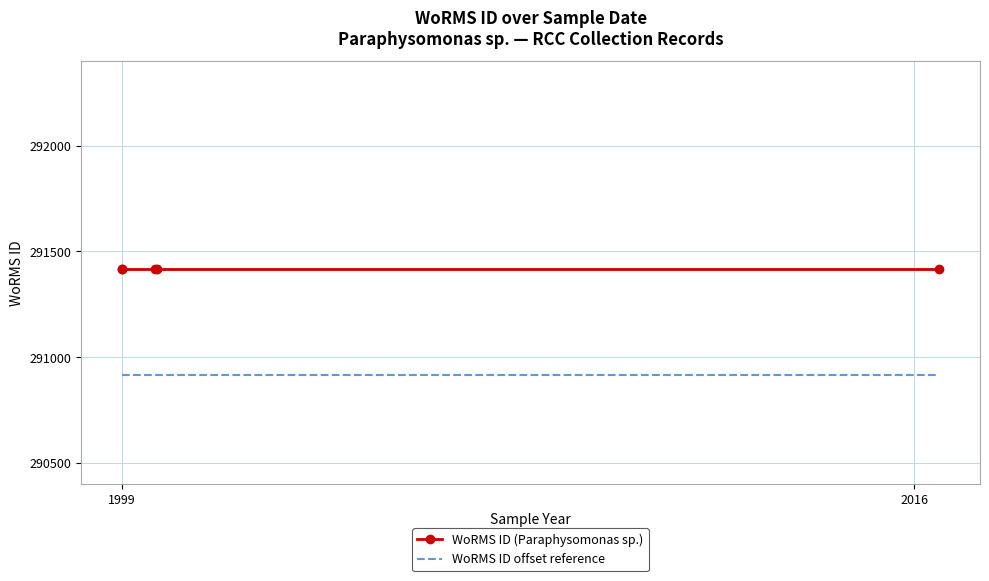

Does the chart have visible grid lines?

Yes